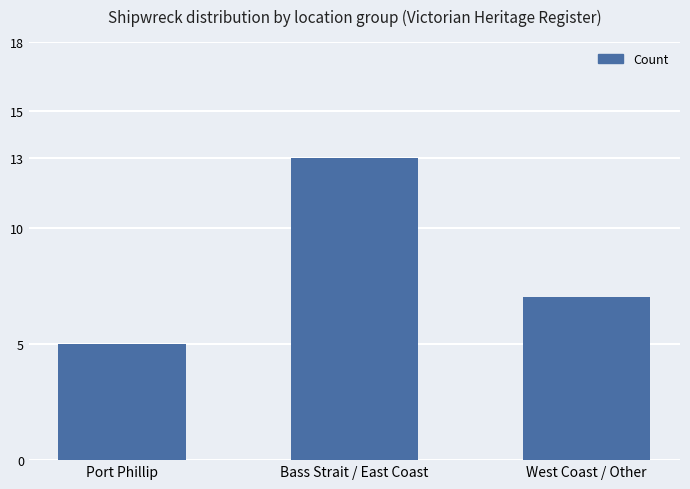

Count the values in the range 5 to 13.

3